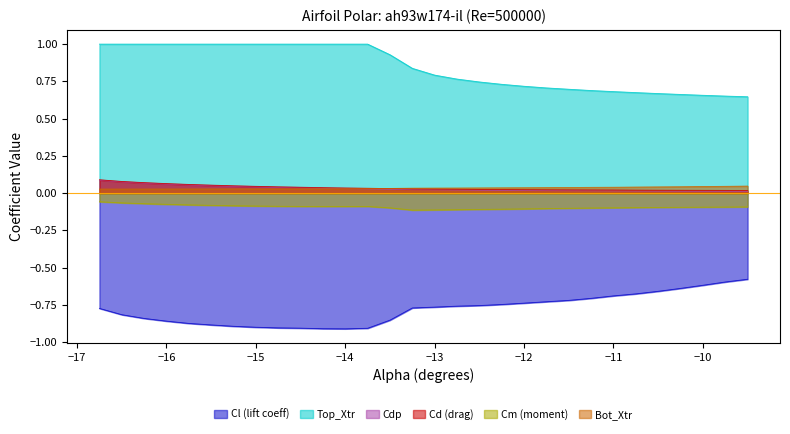

True or false: Top_Xtr and Cm intersect in this chart.

False